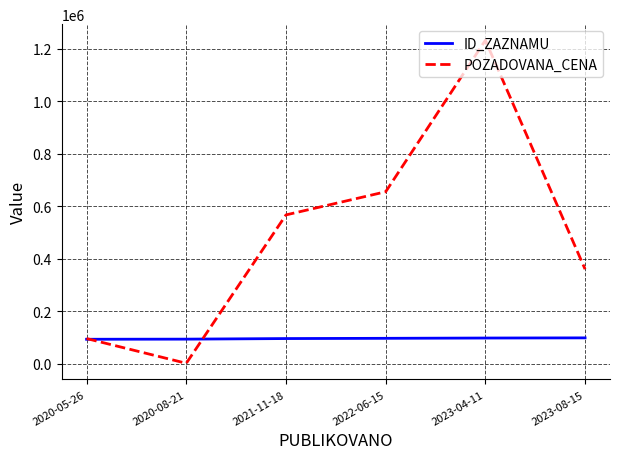

What are all the series names shown in the legend?

ID_ZAZNAMU, POZADOVANA_CENA